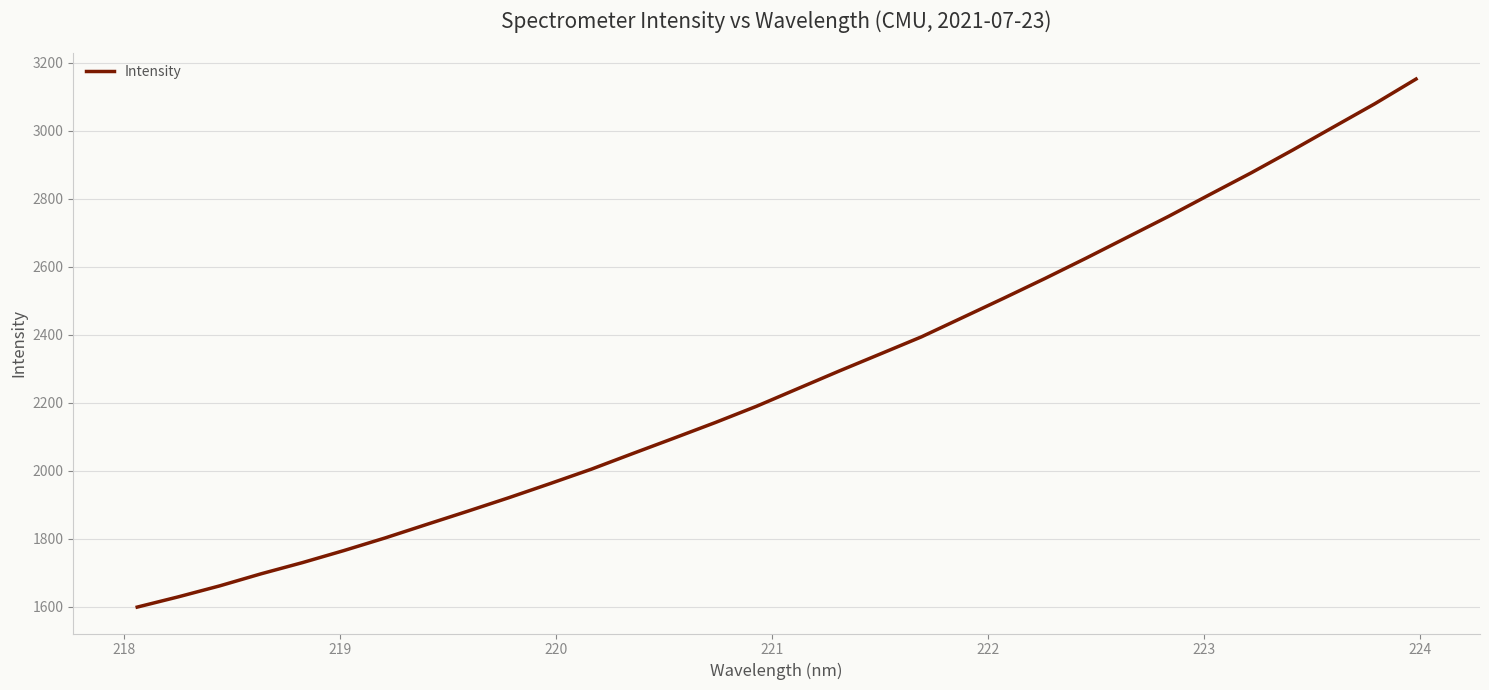

What is the greatest value displayed?

3151.9